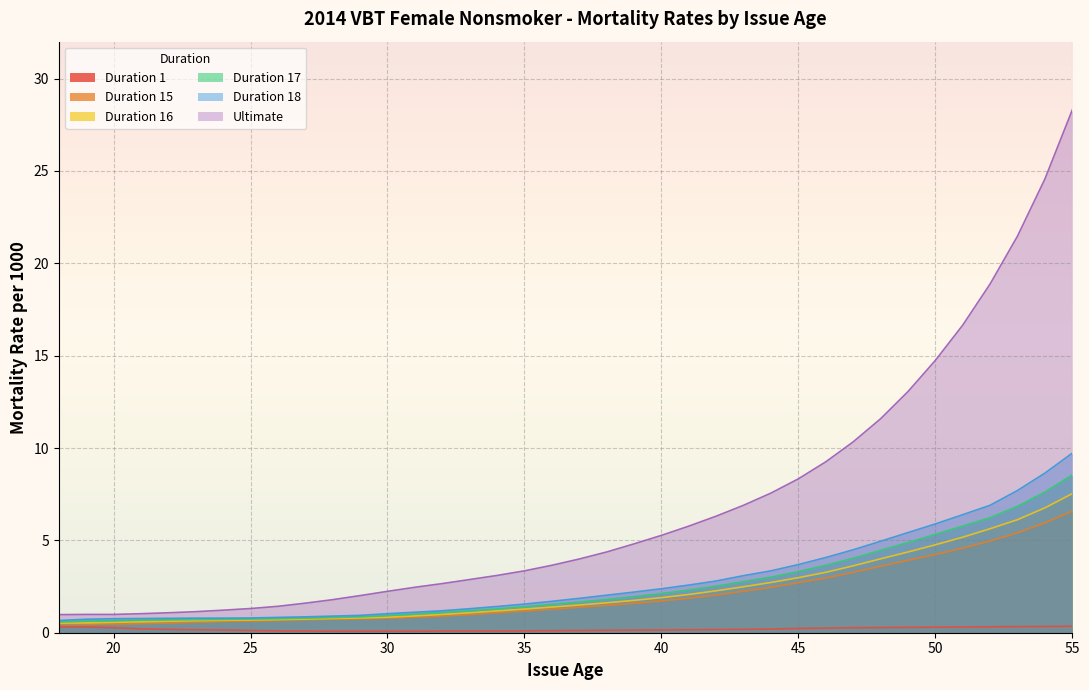

Which has a higher value, 31 or 23?

23